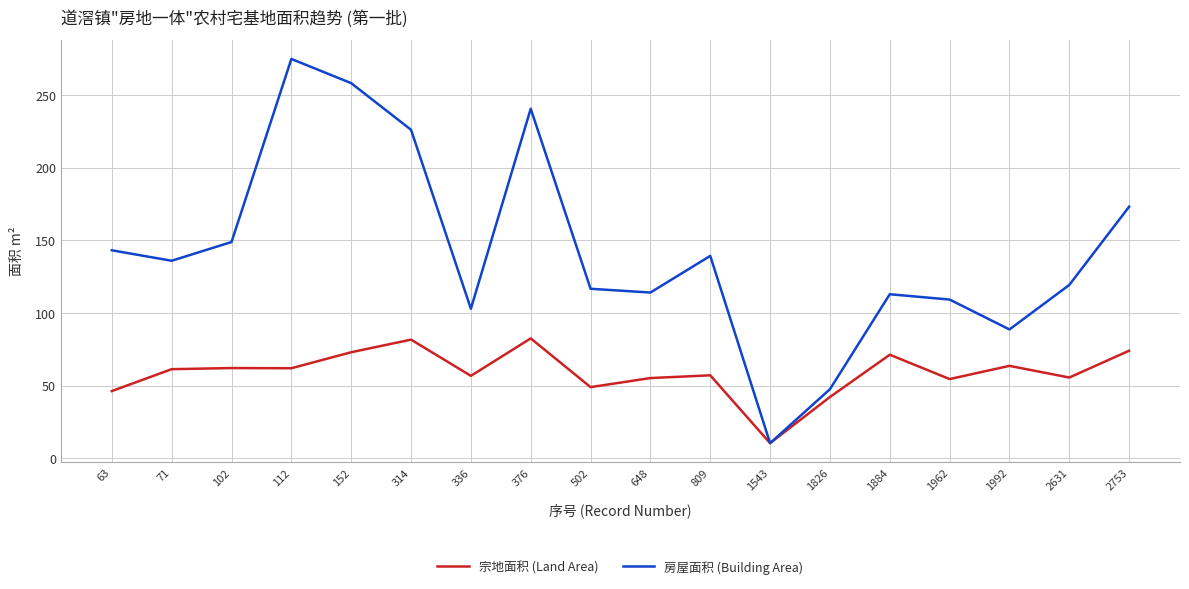

What is the maximum value shown in the chart?

274.9